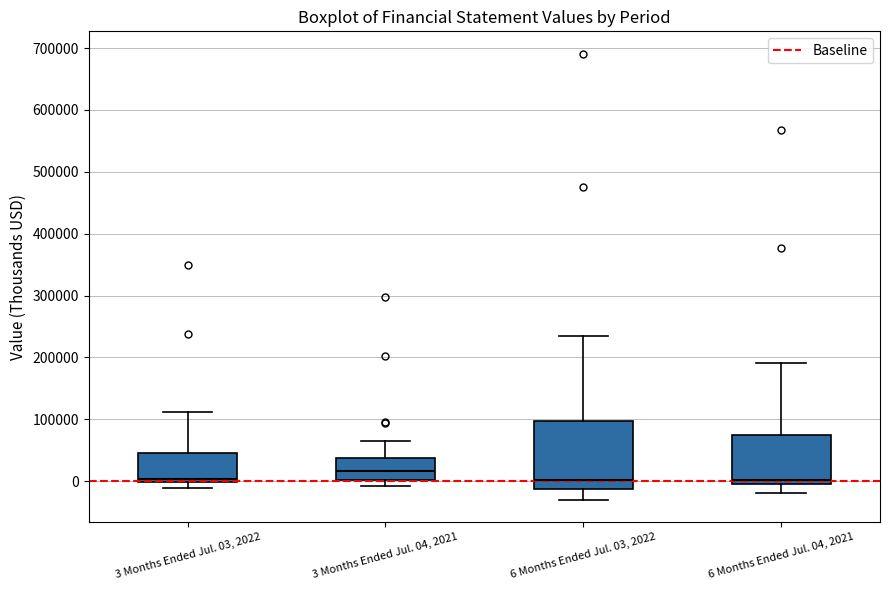

Which box's median line is the highest?

3 Months Ended Jul. 04, 2021